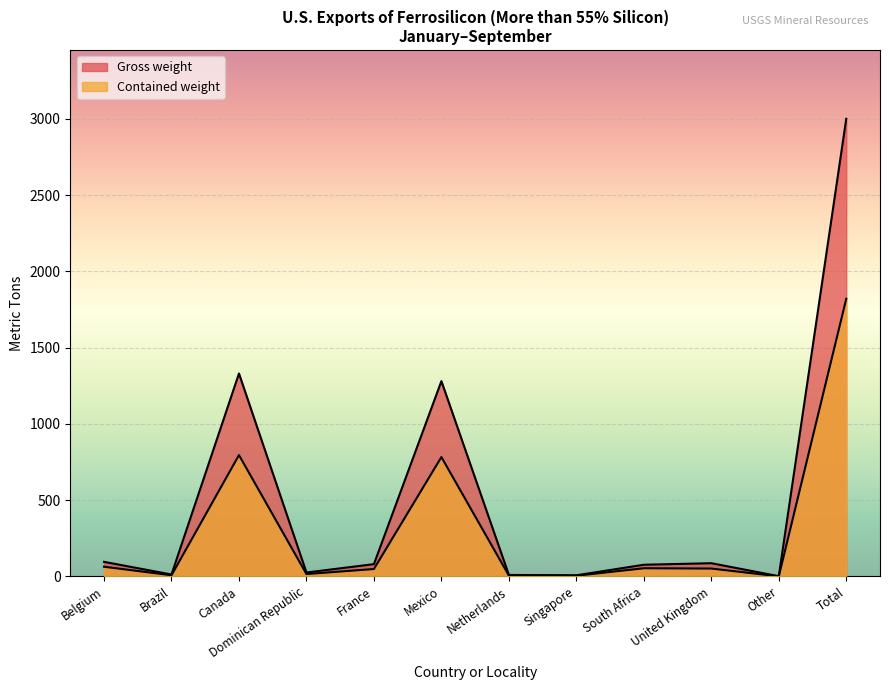

Read the Gross weight value at France.

80